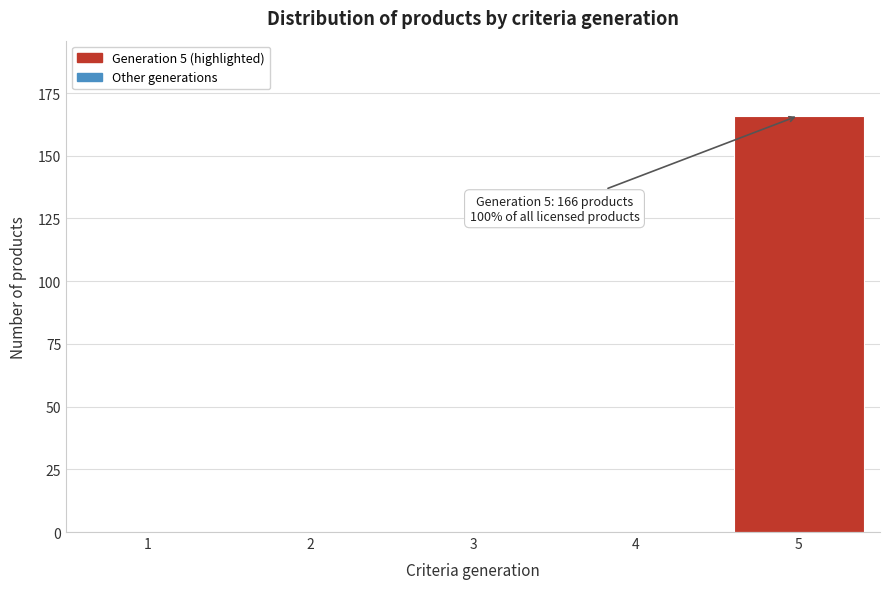

Reading right to left, extract all data points from this chart.

5=166	4=0	3=0	2=0	1=0